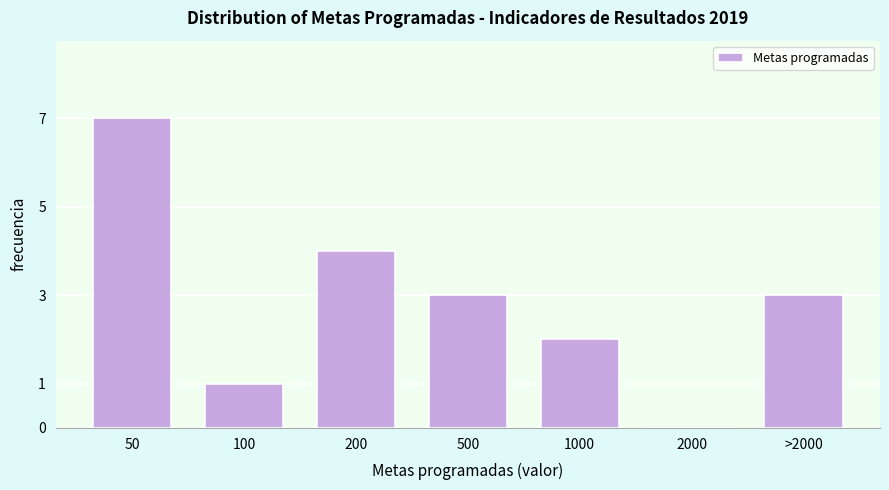

Reading left to right, what are all the values shown in this chart?

50=7	100=1	200=4	500=3	1000=2	2000=0	>2000=3